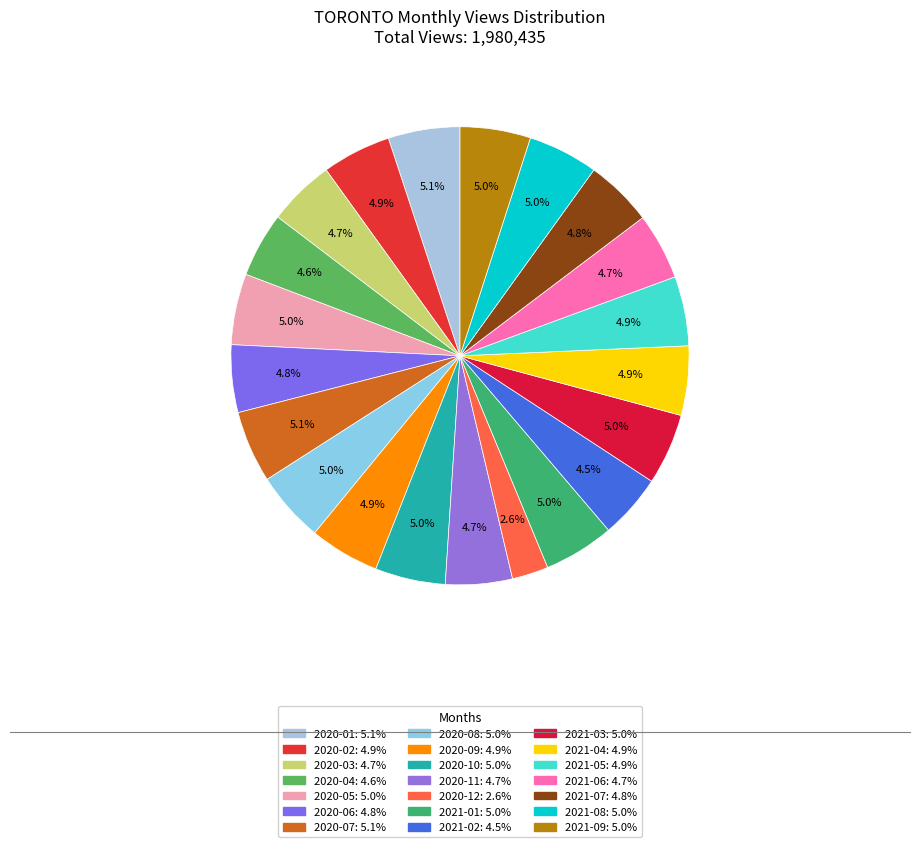

How many slices are in this pie chart?

21